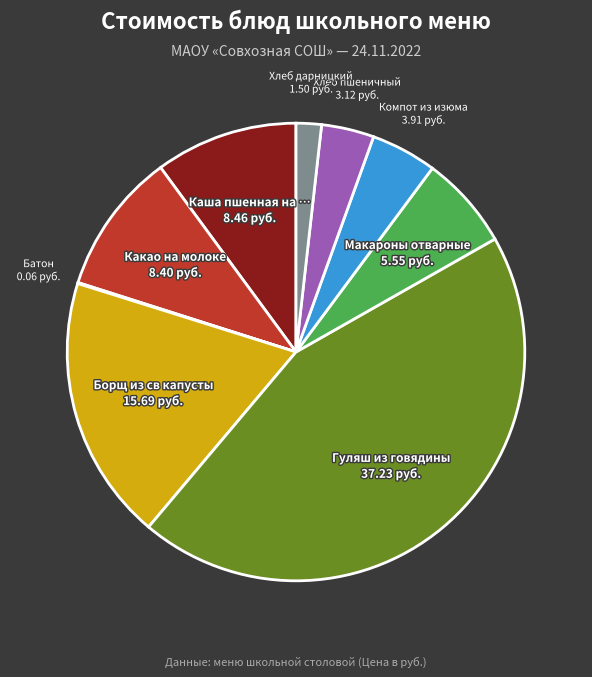

Is there a majority slice in this chart?

No